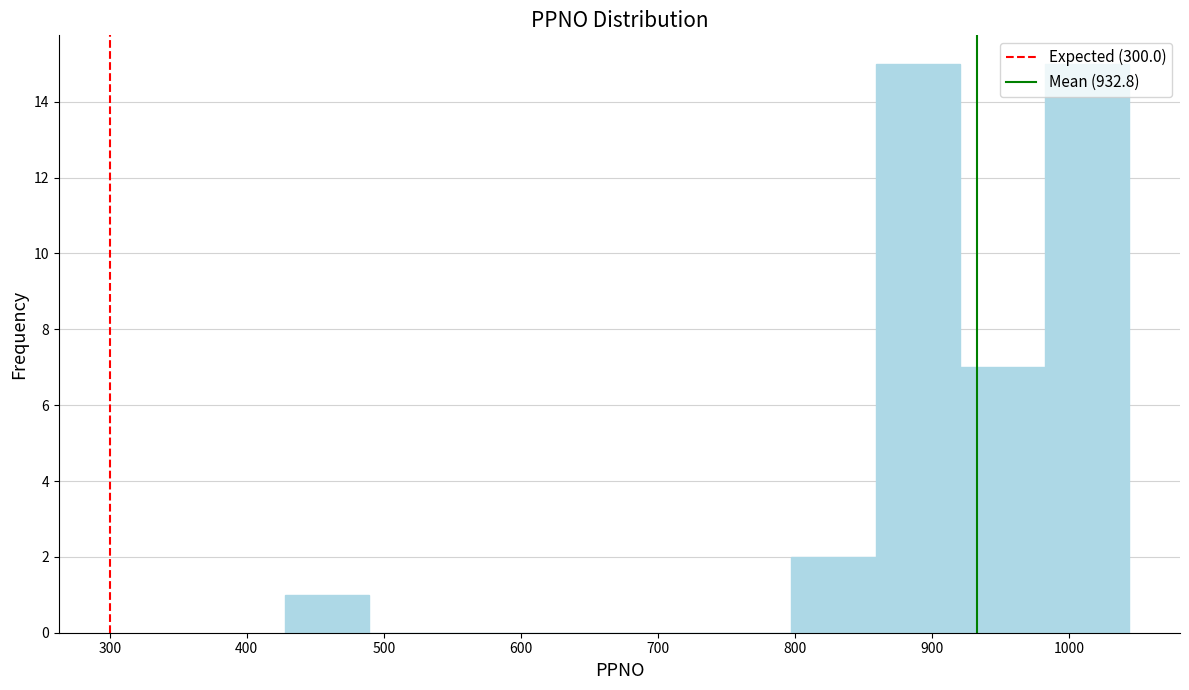

What is the height of the bar covering 860 to 920 on the x-axis? Neither the bar edges nor the heights are printed on the chart, so give them approximately, as read against the axes.

15